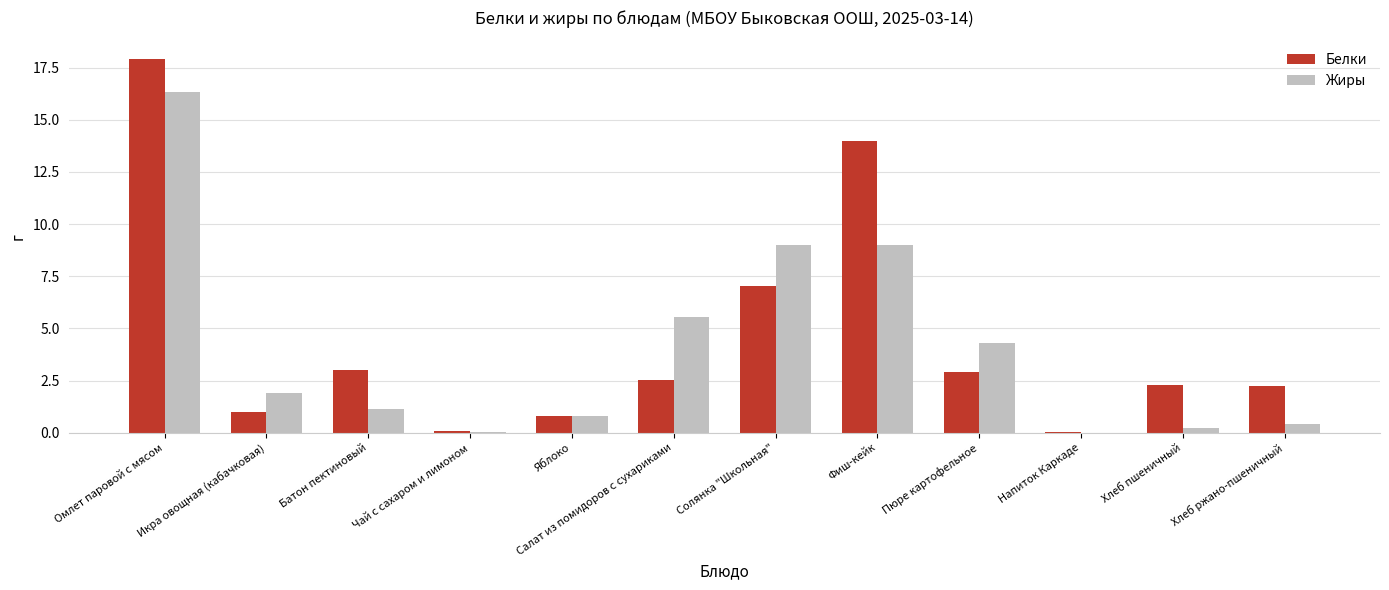

True or false: Белки has a value of 7.0 at Солянка "Школьная".

True